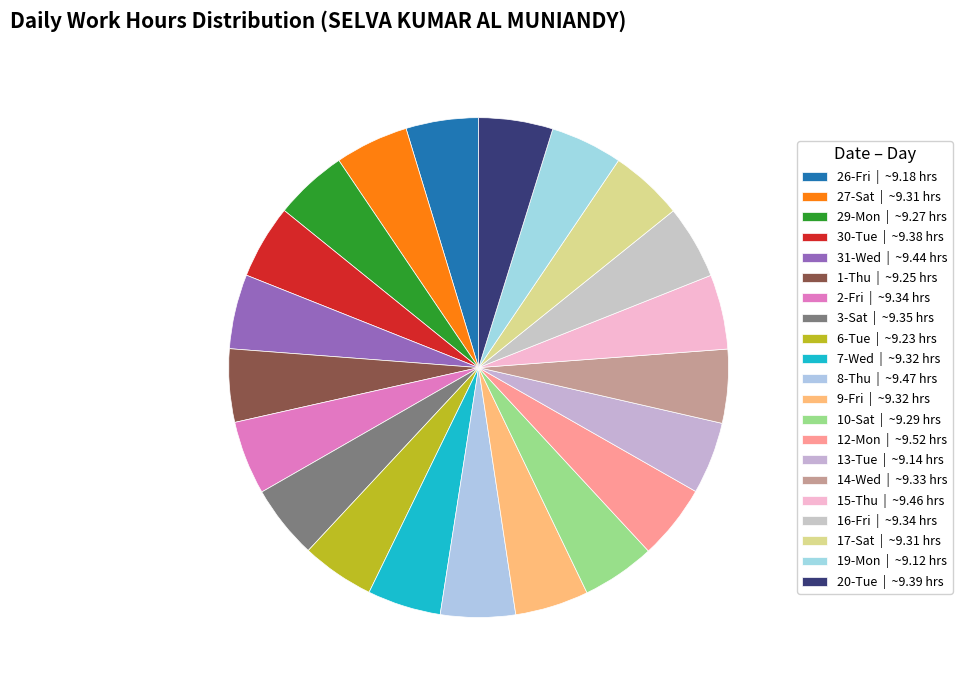

What percentage do 19-Mon and 20-Tue together represent?

9.5%